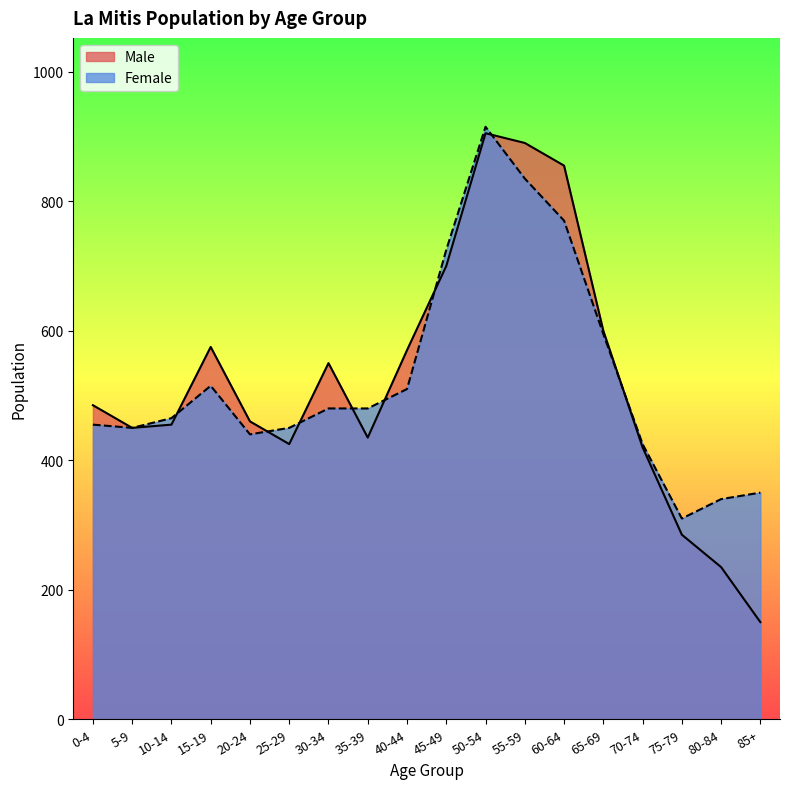

What is the average value of the Female series?

528